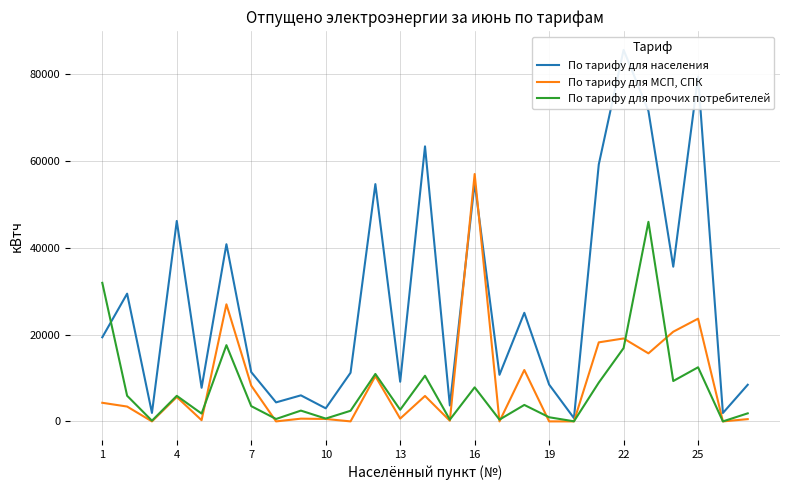

How many distinct data groups are displayed?

3